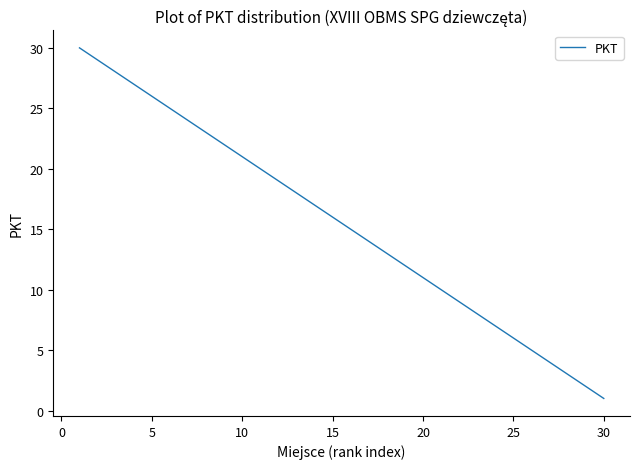

Reading left to right, transcribe all the data shown in this chart.

30	29	28	27	26	25	24	23	22	21	20	19	18	17	16	15	14	13	12	11	10	9	8	7	6	5	4	3	2	1